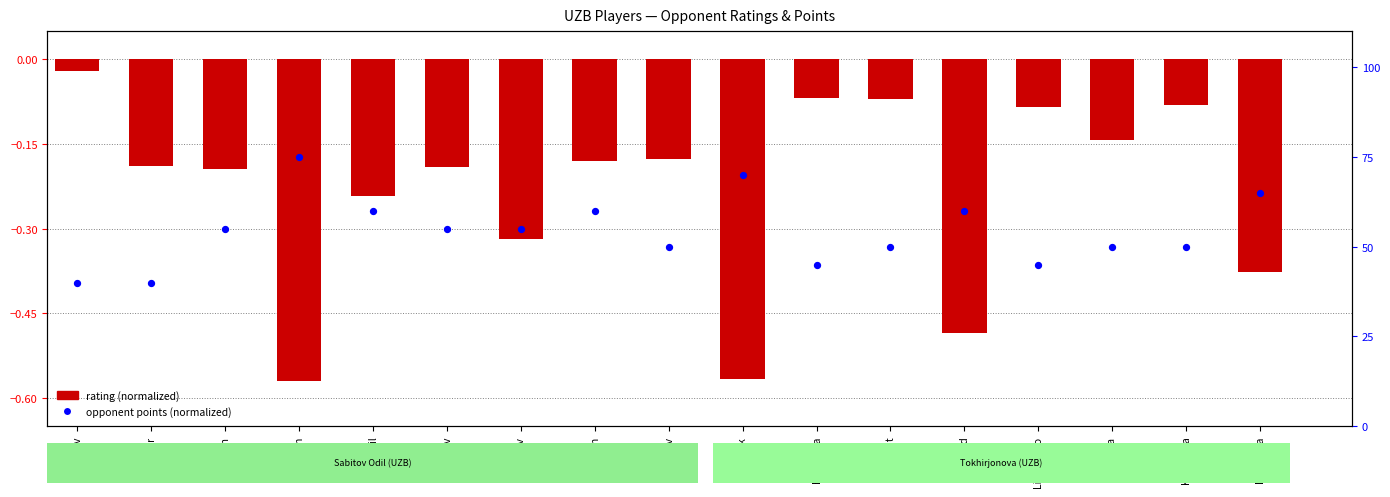

At how many categories does at least one series exceed 16?

17